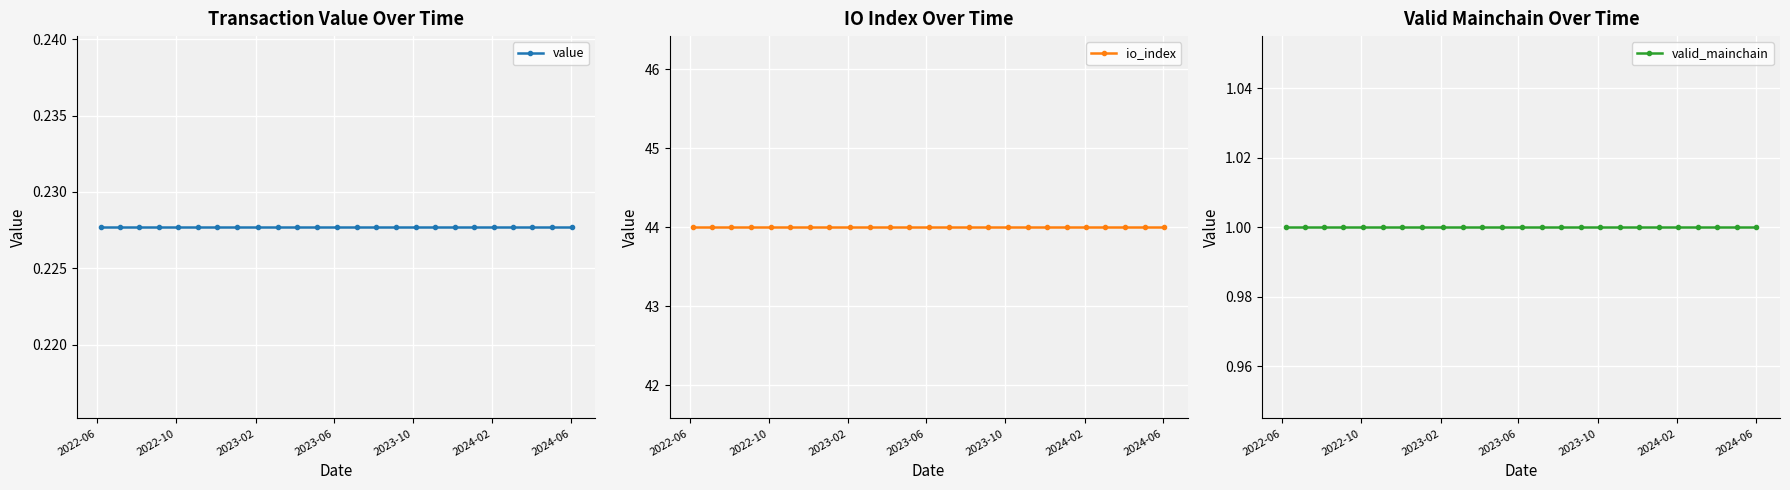

True or false: valid_mainchain has more than 1 points higher than both neighbors.

False